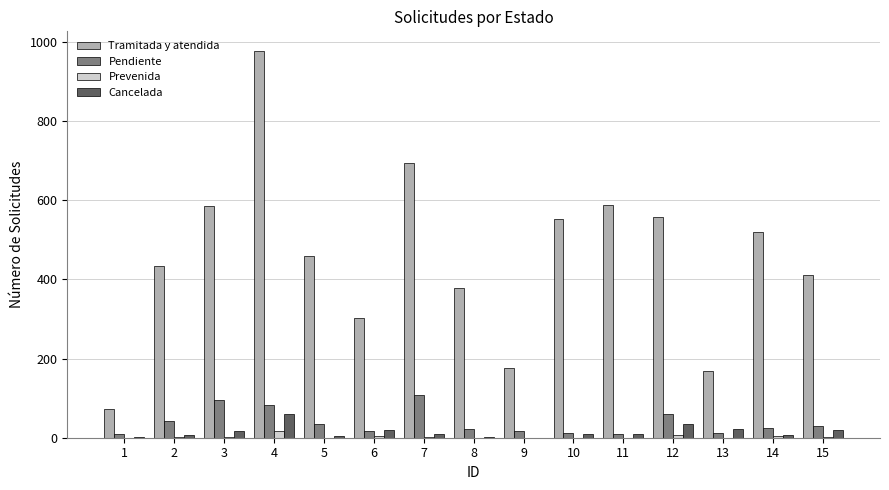

How many categories are shown in the chart?

15